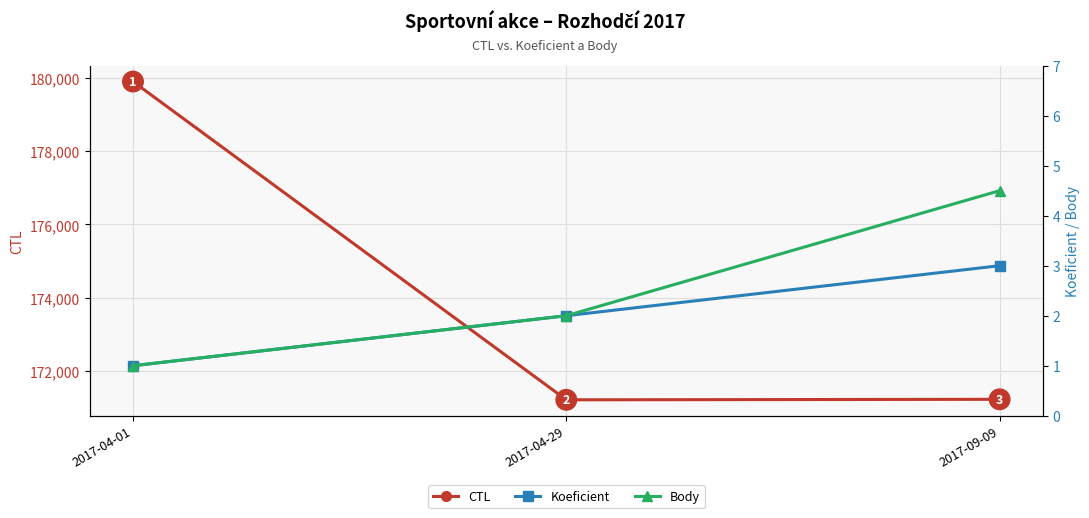

How many values in the CTL series are below 171218?

1